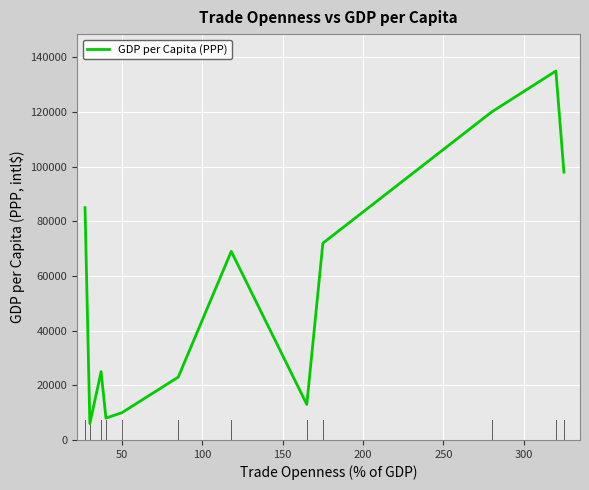

What is the smallest value displayed?

6000